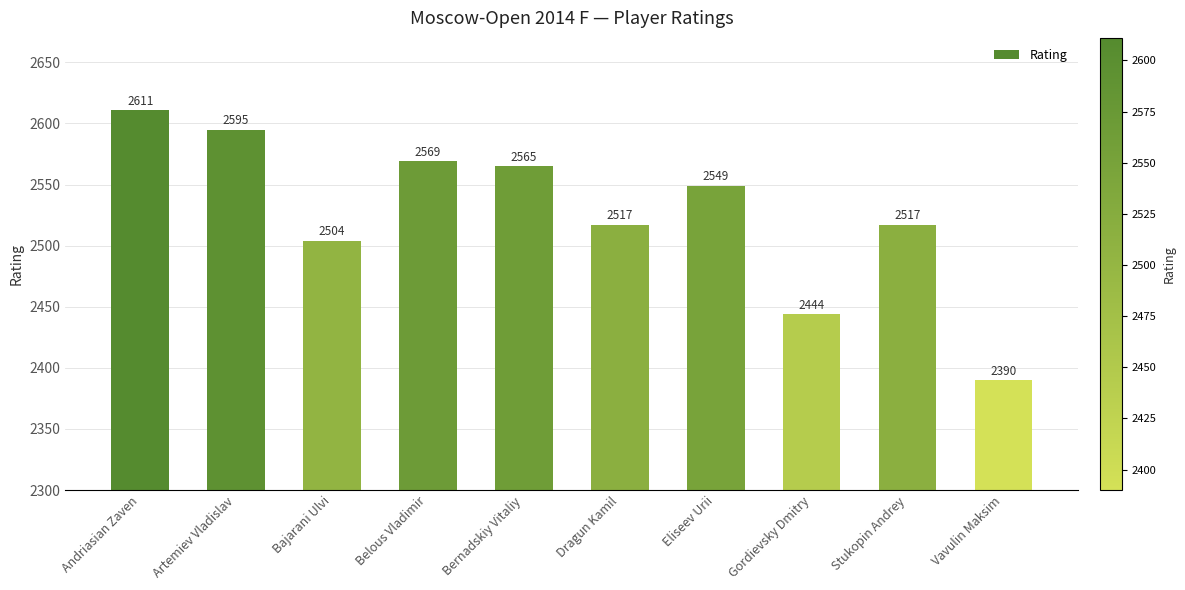

What is the sum of the values at Stukopin Andrey and Eliseev Urii?

5066